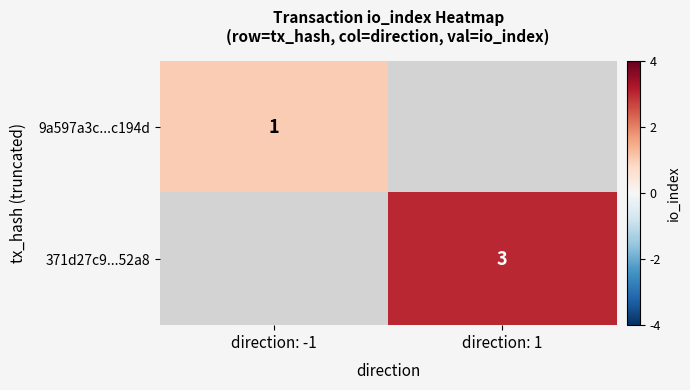

Which label corresponds to the smallest value in the chart?

direction: -1